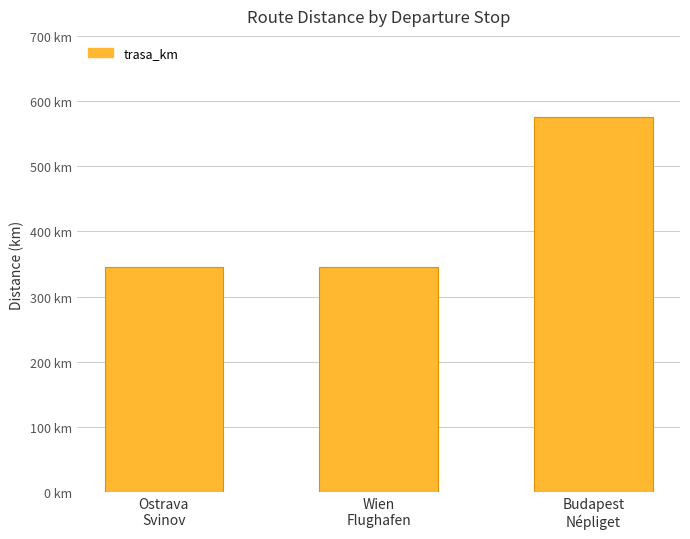

Are the bars horizontal?

No